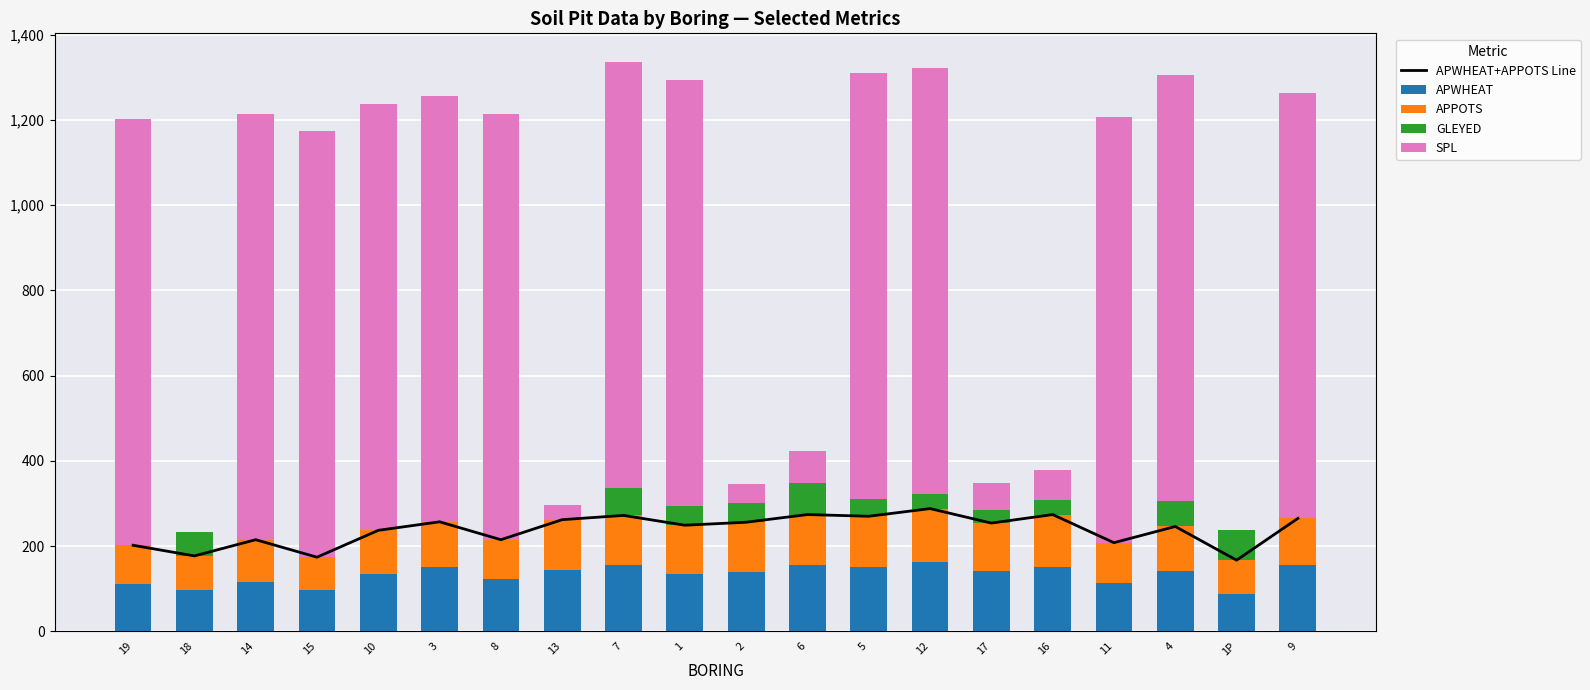

Reading left to right, transcribe all the data shown in this chart.

APWHEAT+APPOTS Line: 202	177	215	174	237	257	215	262	272	249	256	274	270	288	254	274	208	246	167	265
APWHEAT: 110	97	116	97	134	151	123	143	155	135	140	156	152	162	141	151	114	141	88	156
APPOTS: 92	80	99	77	103	106	92	119	117	114	116	118	118	126	113	123	94	105	79	109
GLEYED: 0	55	0	0	0	0	0	0	65	45	45	75	40	35	30	35	0	60	70	0
SPL: 999	0	999	999	999	999	999	35	999	999	45	75	999	999	65	70	999	999	0	999